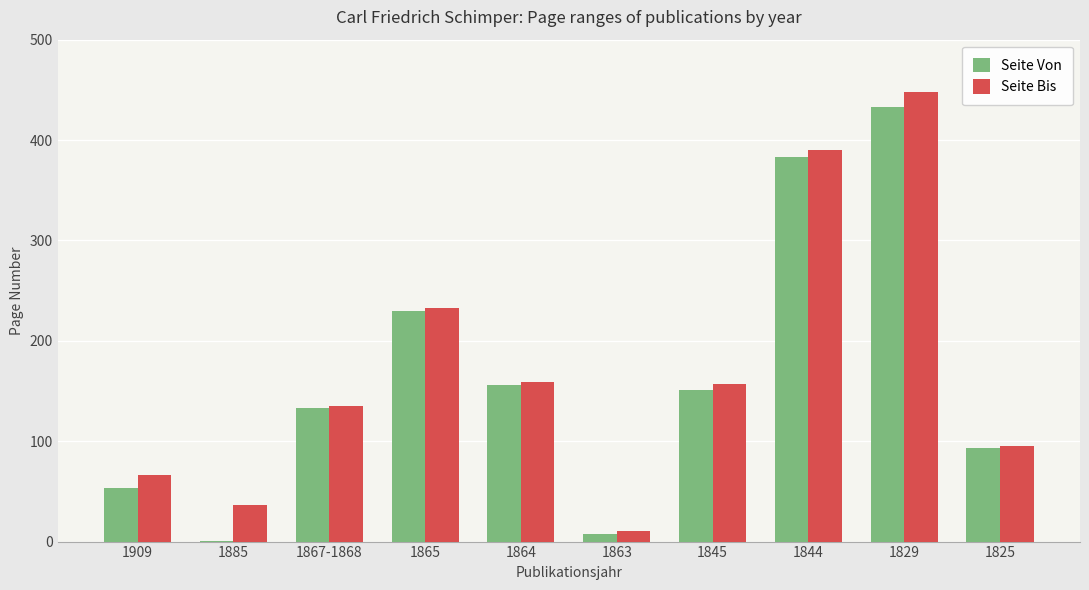

Are the bars horizontal?

No